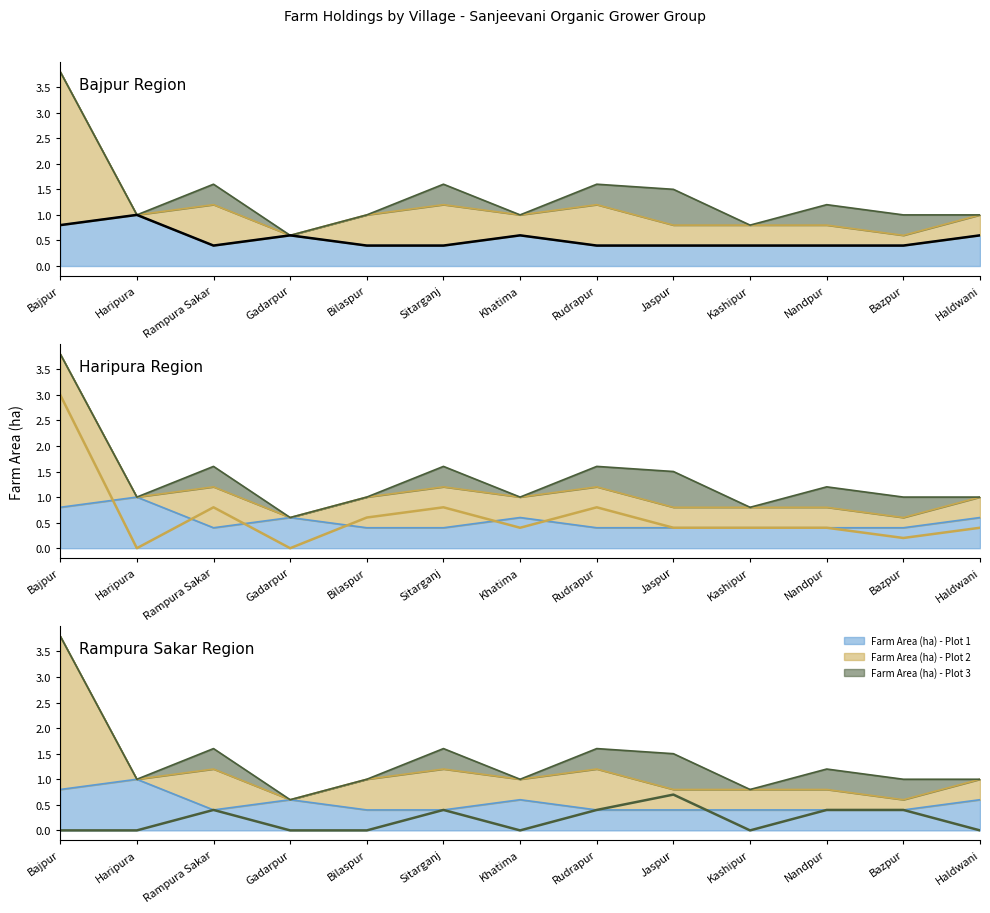

True or false: Farm Area (ha) - Plot 1 (line) and Farm Area (ha) - Plot 3 (line) cross at least once.

True